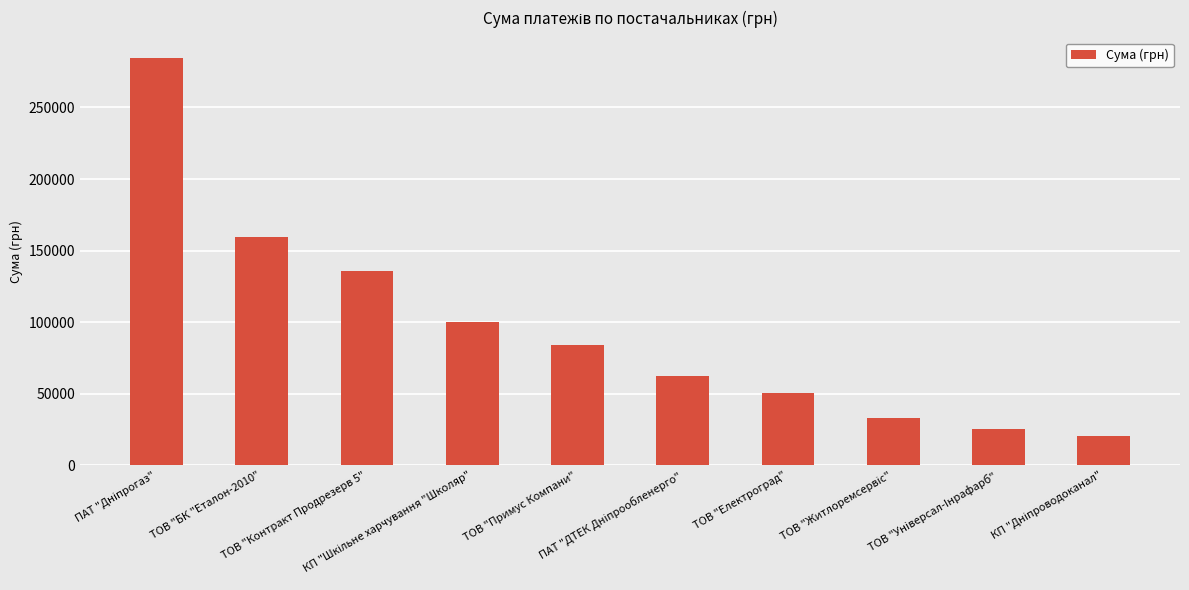

What position from the right is ТОВ "Примус Компани"?

6